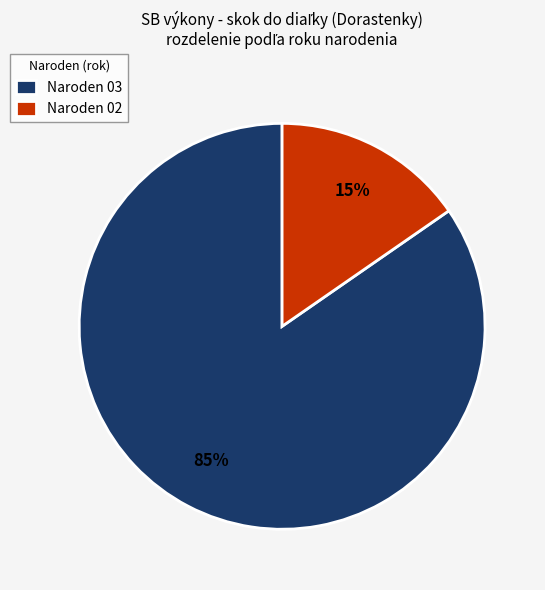

Is there any slice that represents more than half of the pie?

Yes